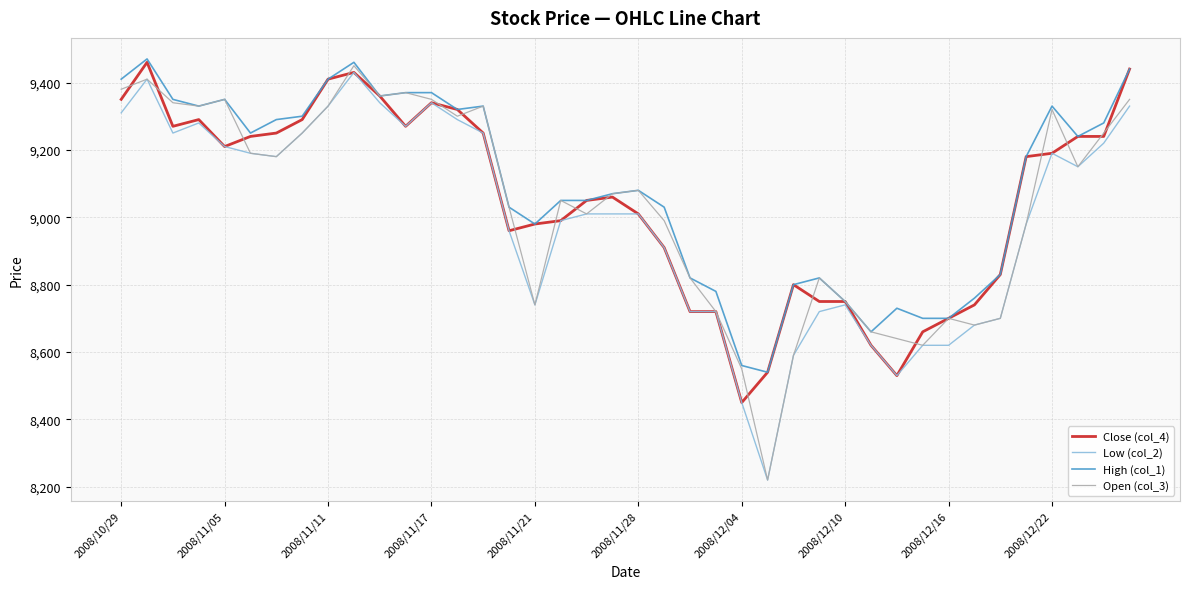

What is the smallest value displayed?

8220